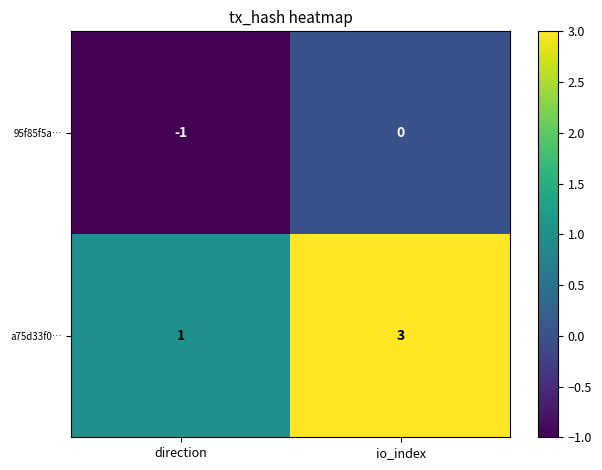

Is the value of 95f85f5a… at direction greater than the value of a75d33f0… at io_index?

No